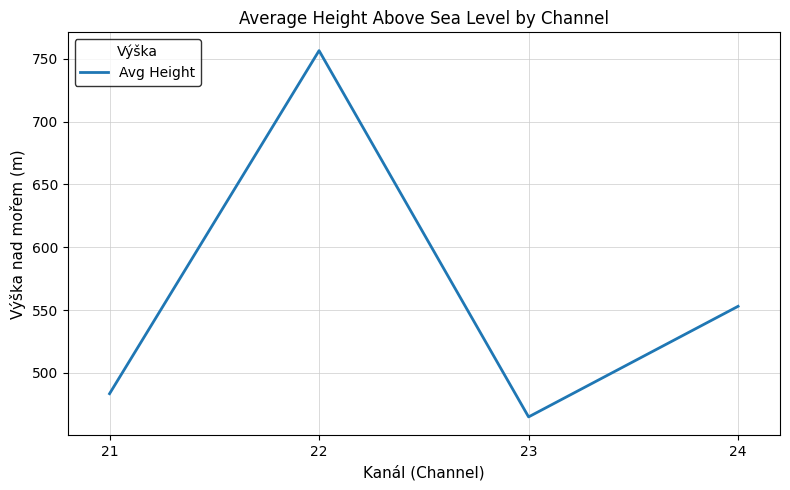

Where is the data nearest to the value 610?

24